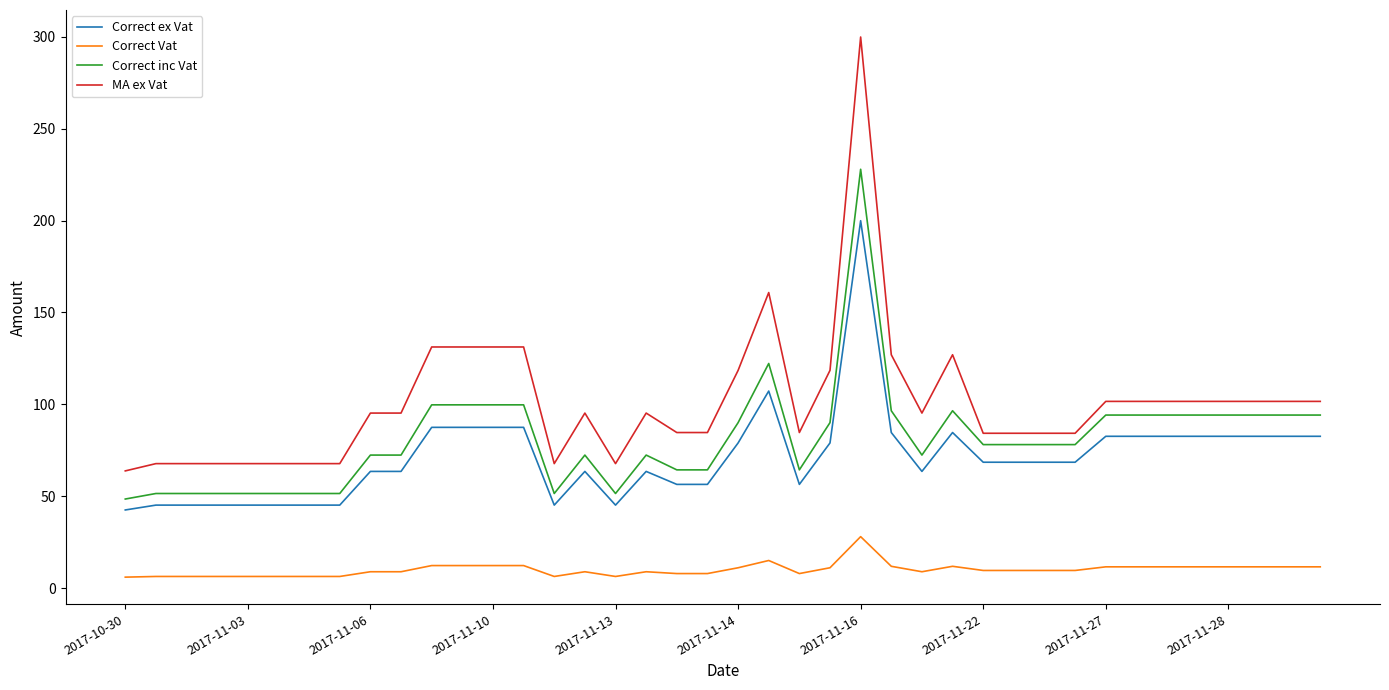

What is the highest value of the Correct ex Vat series?

199.9